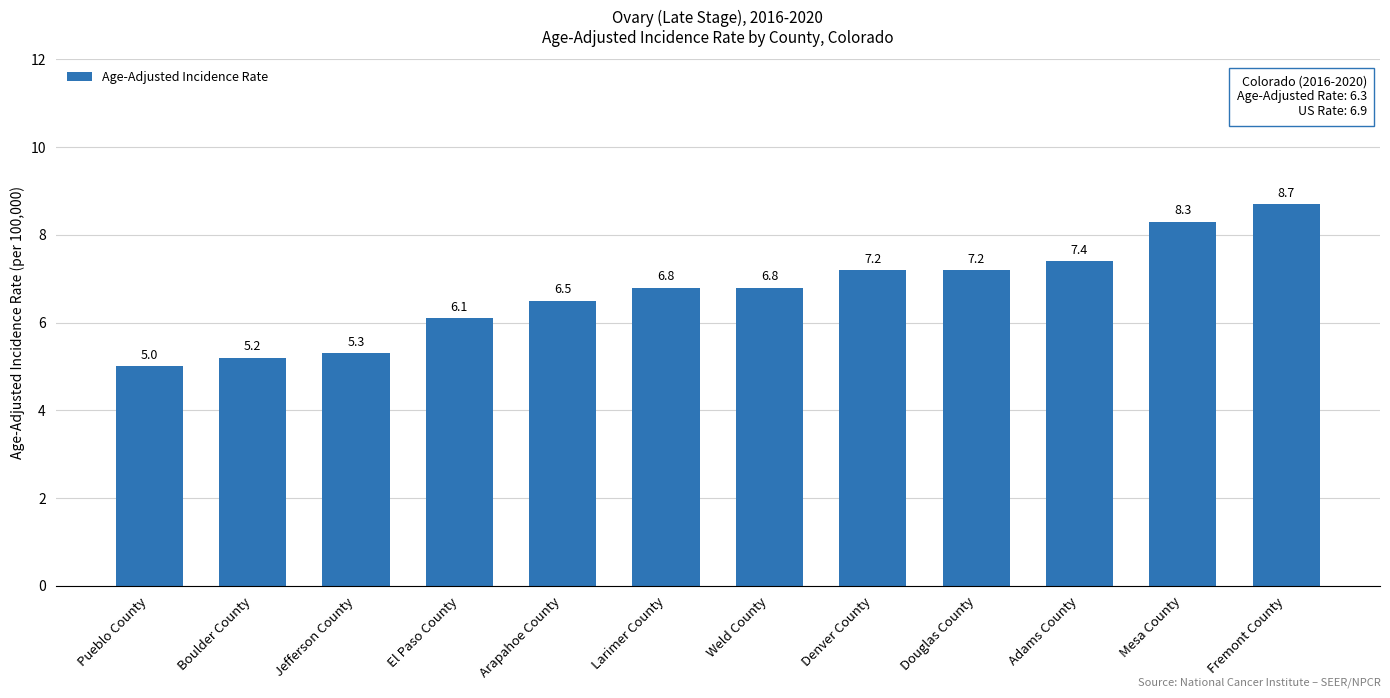

How many bars are there in total?

12